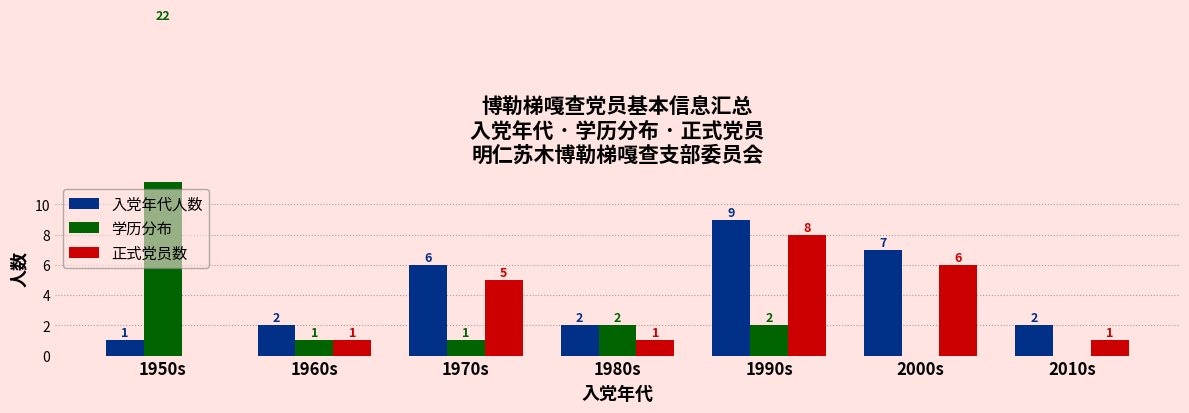

Reading right to left, list all the values displayed in this chart.

入党年代人数: 2010s=2	2000s=7	1990s=9	1980s=2	1970s=6	1960s=2	1950s=1
学历分布: 2010s=0	2000s=0	1990s=2	1980s=2	1970s=1	1960s=1	1950s=22
正式党员数: 2010s=1	2000s=6	1990s=8	1980s=1	1970s=5	1960s=1	1950s=0